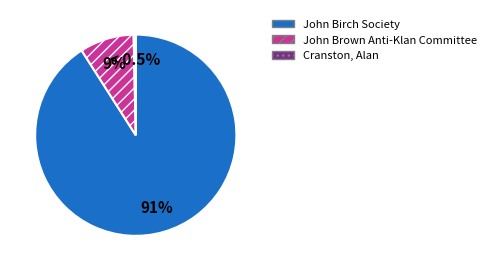

How many slices are in this pie chart?

3